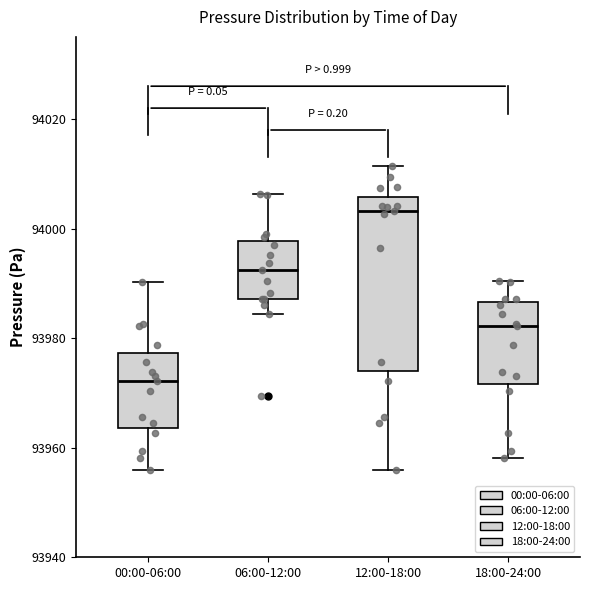

Which box has the lowest median line?

00:00-06:00